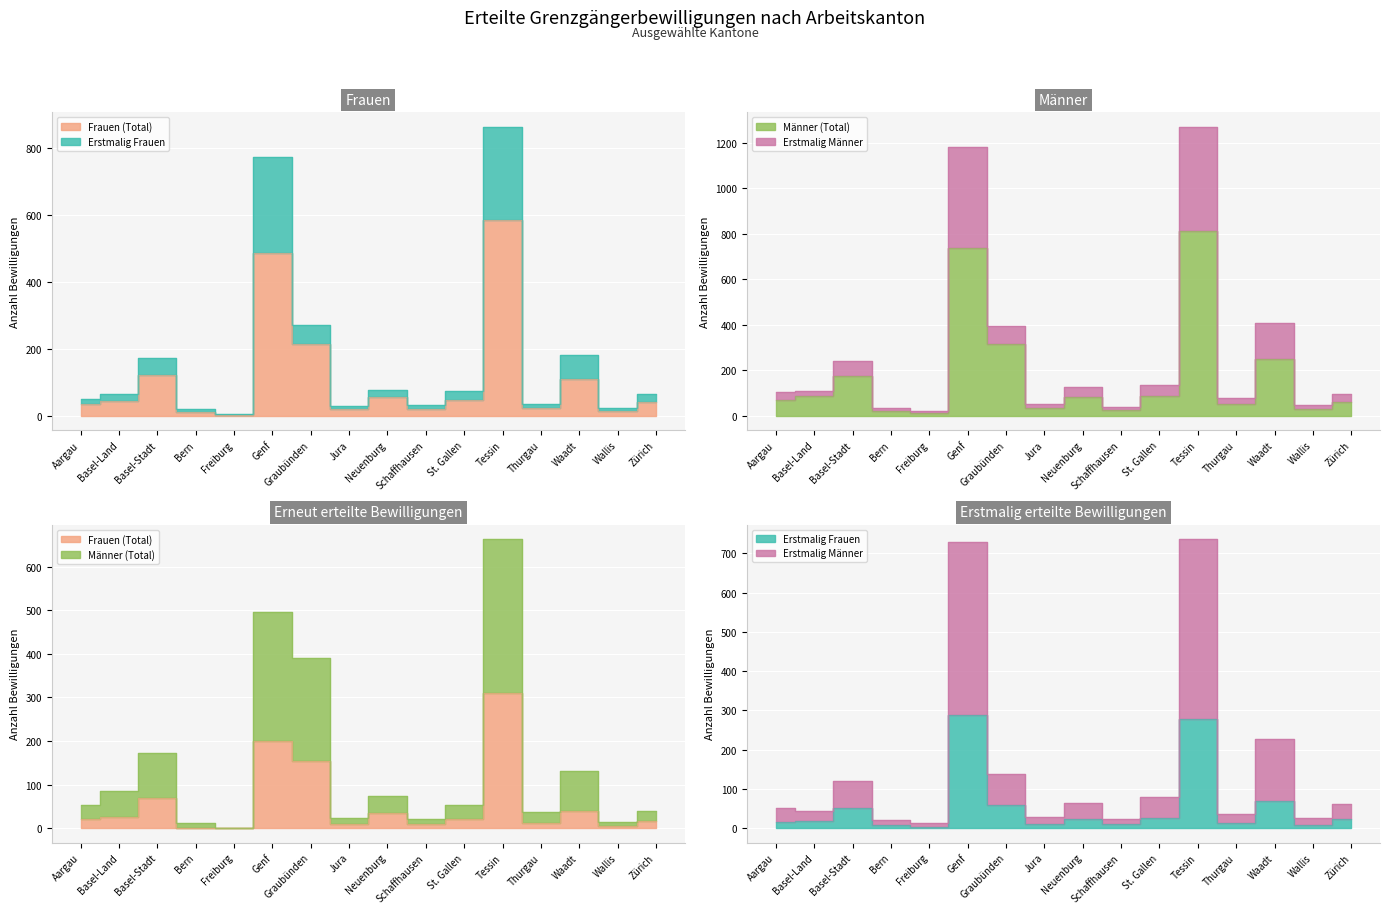

What position from the right is Zürich?

1